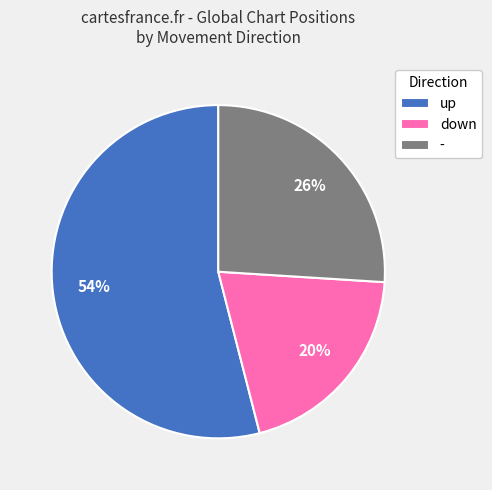

Is there any slice that represents more than half of the pie?

Yes